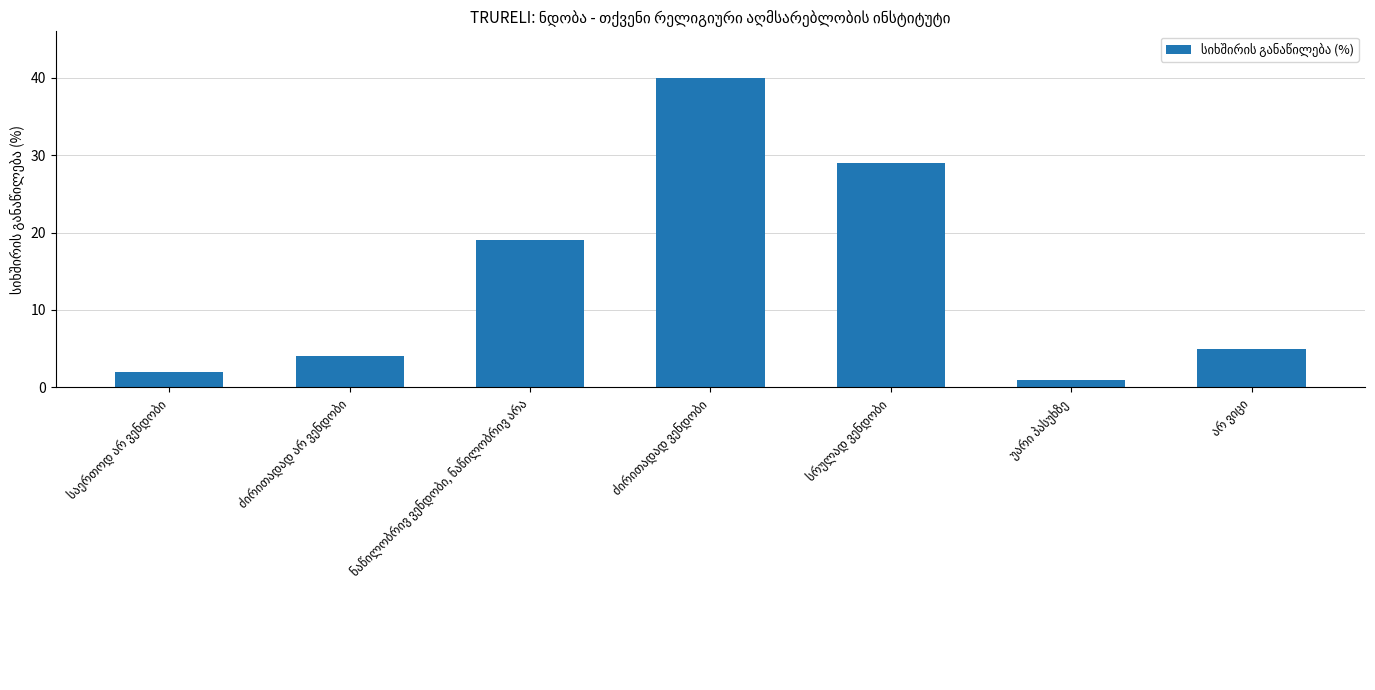

How many series are shown in this chart?

1